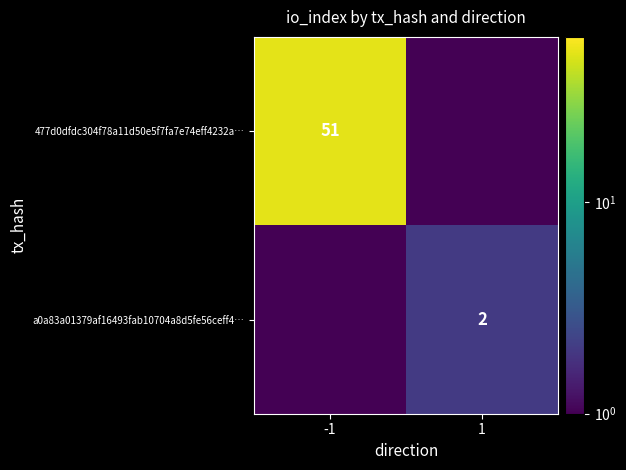

The a0a83a01379af16493fab10704a8d5fe56ceff4… series shows 1.0 at 1. True or false?

False